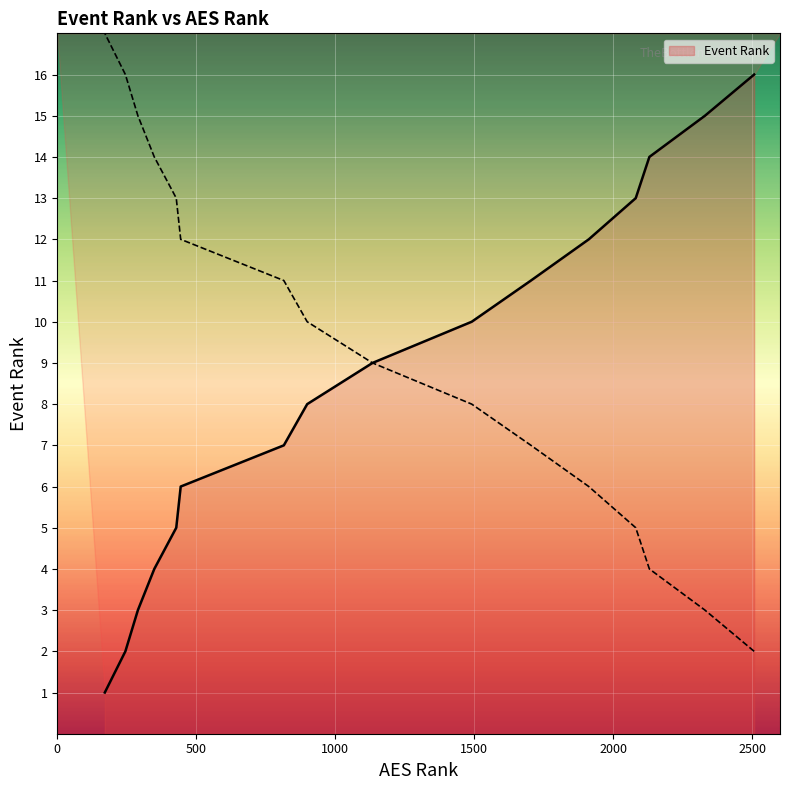

Is it true that the value at Lions SWest Prairie 16-1 is 7?

False